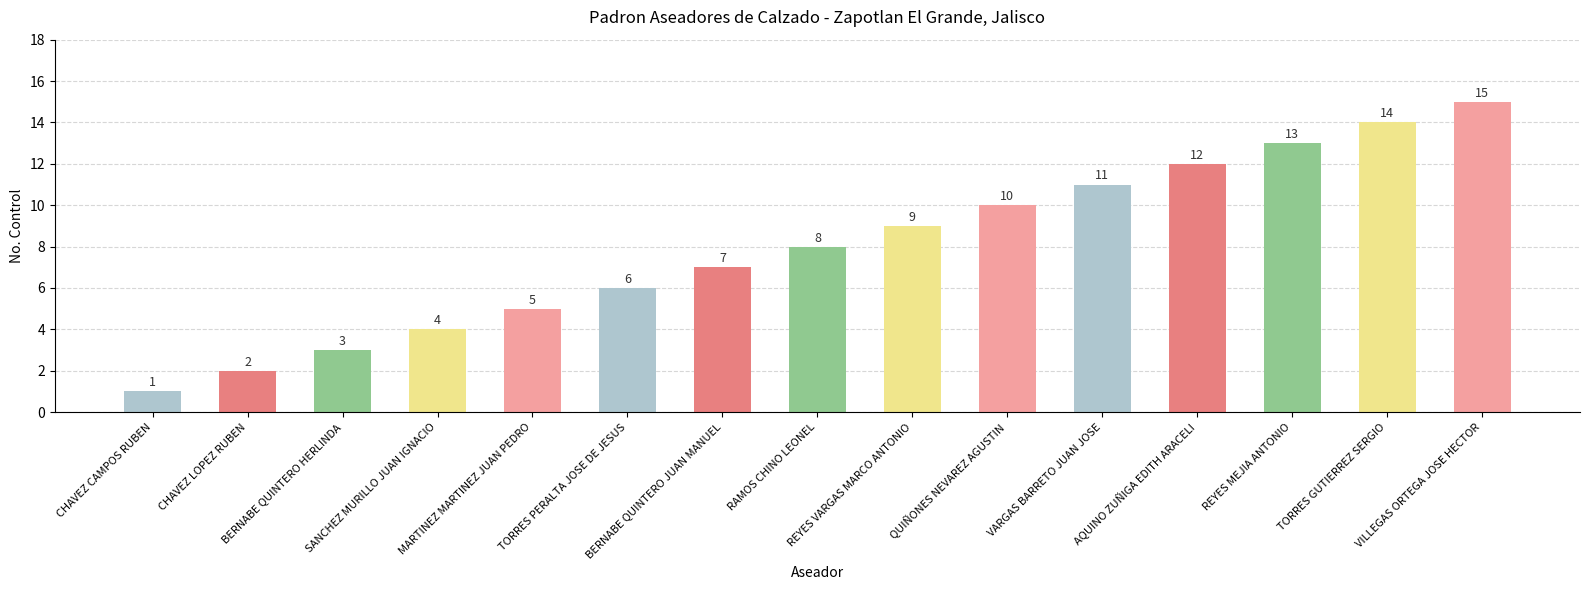

What is the difference between the values at AQUINO ZUÑIGA EDITH ARACELI and TORRES GUTIERREZ SERGIO?

2